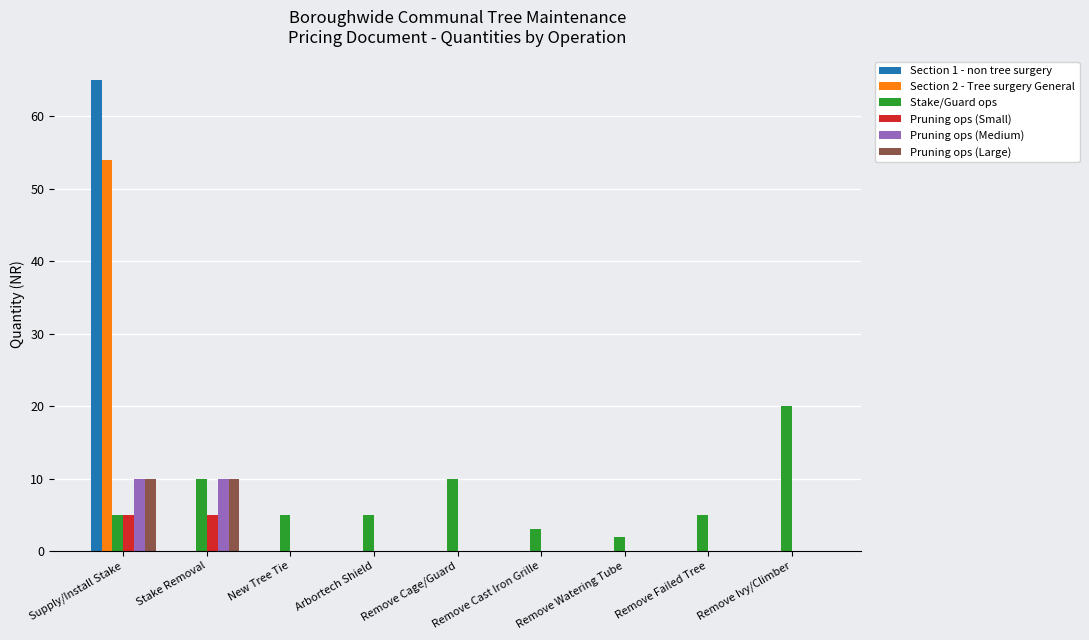

What is the highest value of the Section 1 - non tree surgery series?

65